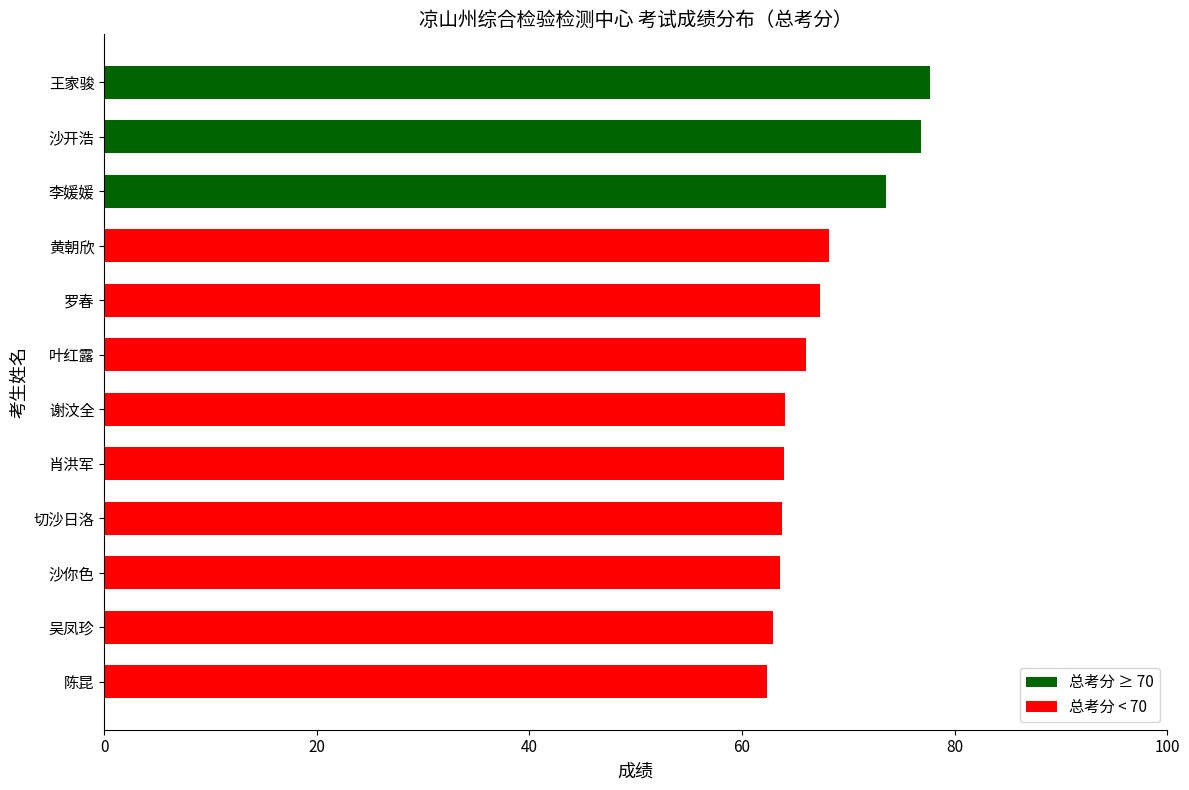

The chart shows a value of 64.0 at 谢汶全. True or false?

True